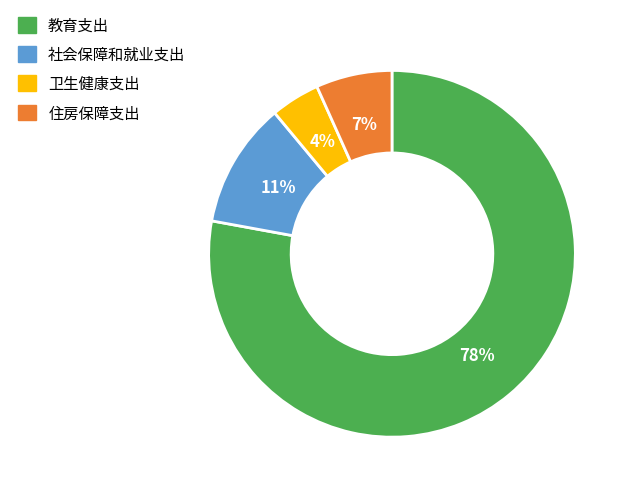

Does any single category account for the majority?

Yes